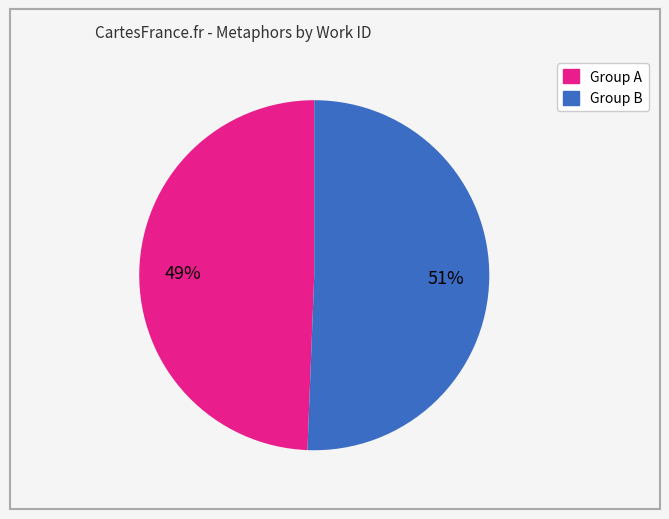

Is there any slice that represents more than half of the pie?

Yes